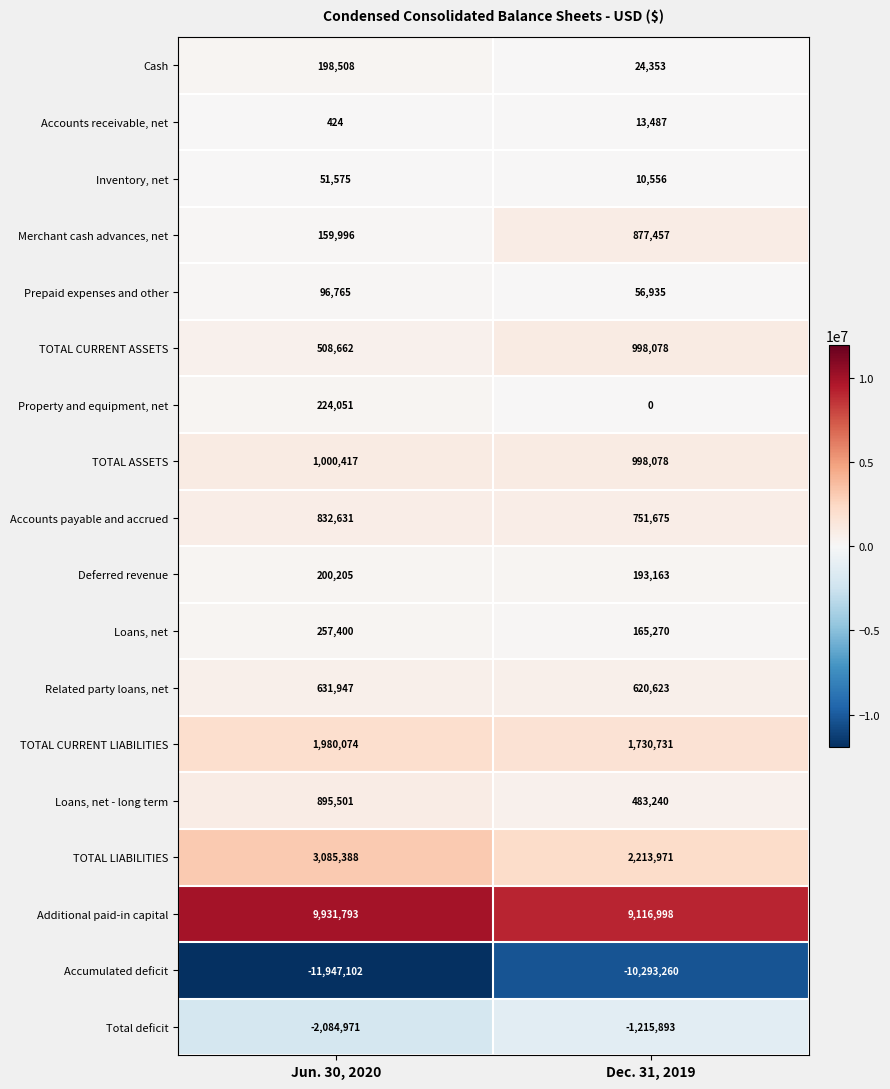

Which series changed the most between Jun. 30, 2020 and Dec. 31, 2019?

Accumulated deficit